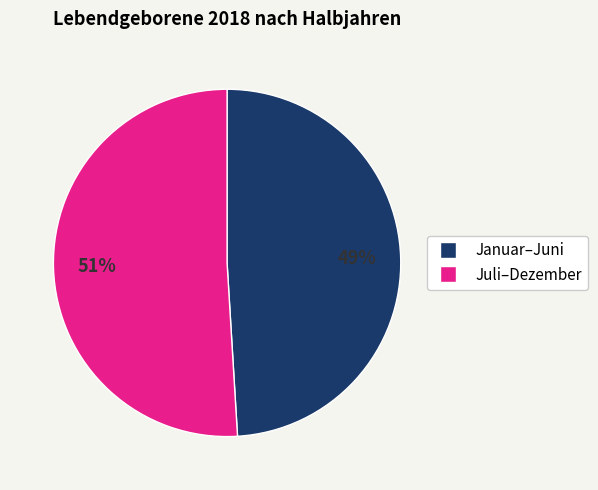

Is there a majority slice in this chart?

Yes